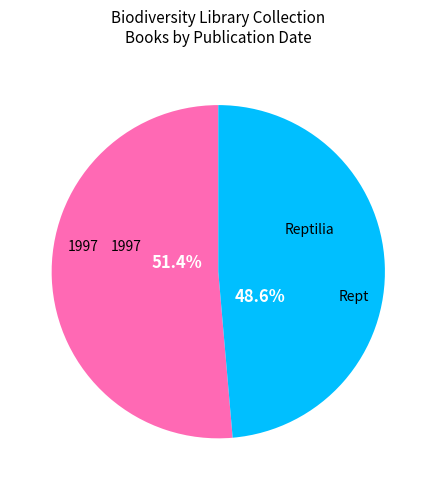

Is there a majority slice in this chart?

Yes